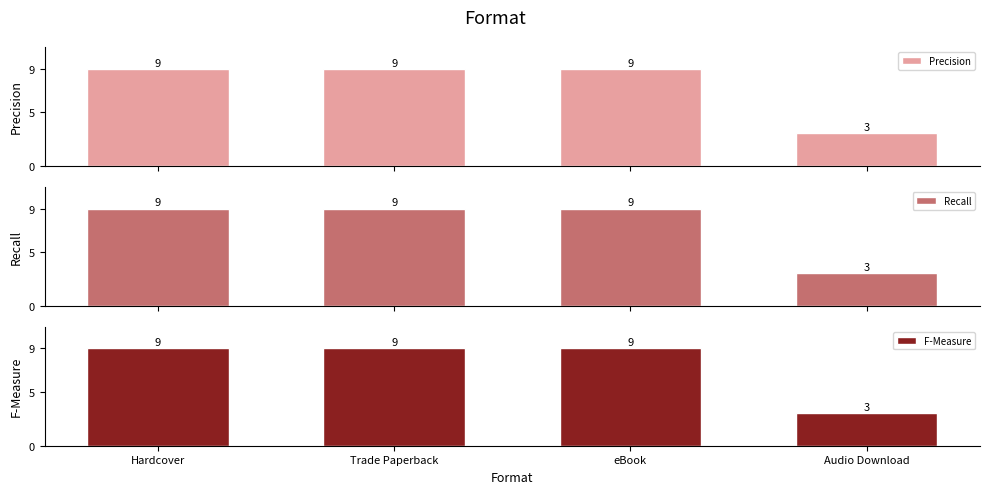

What is the difference between the maximum and minimum values in the Precision series?

6